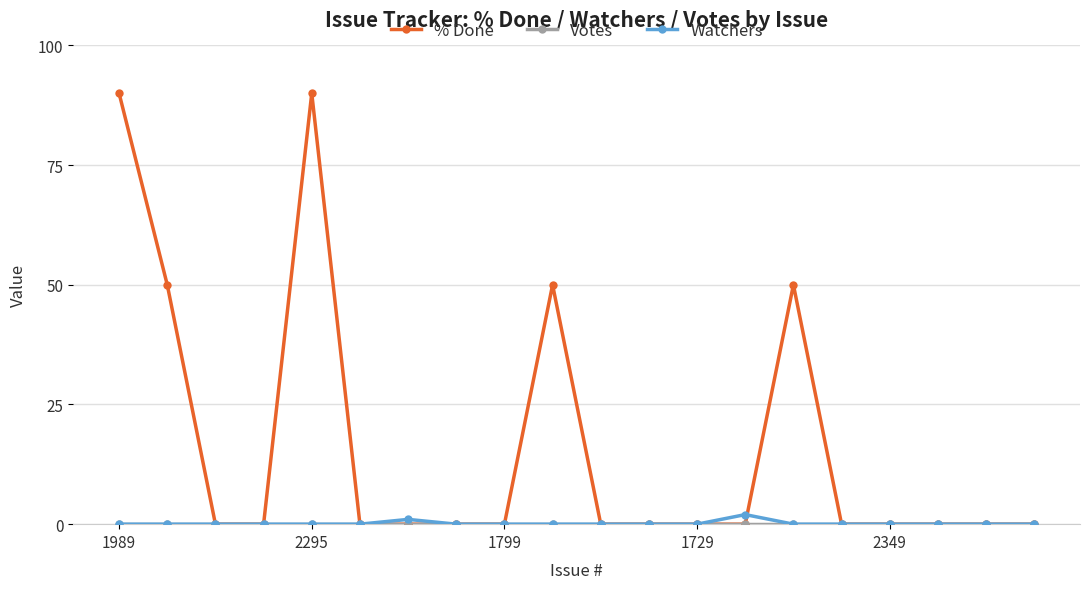

Which series has the largest total across all categories?

% Done